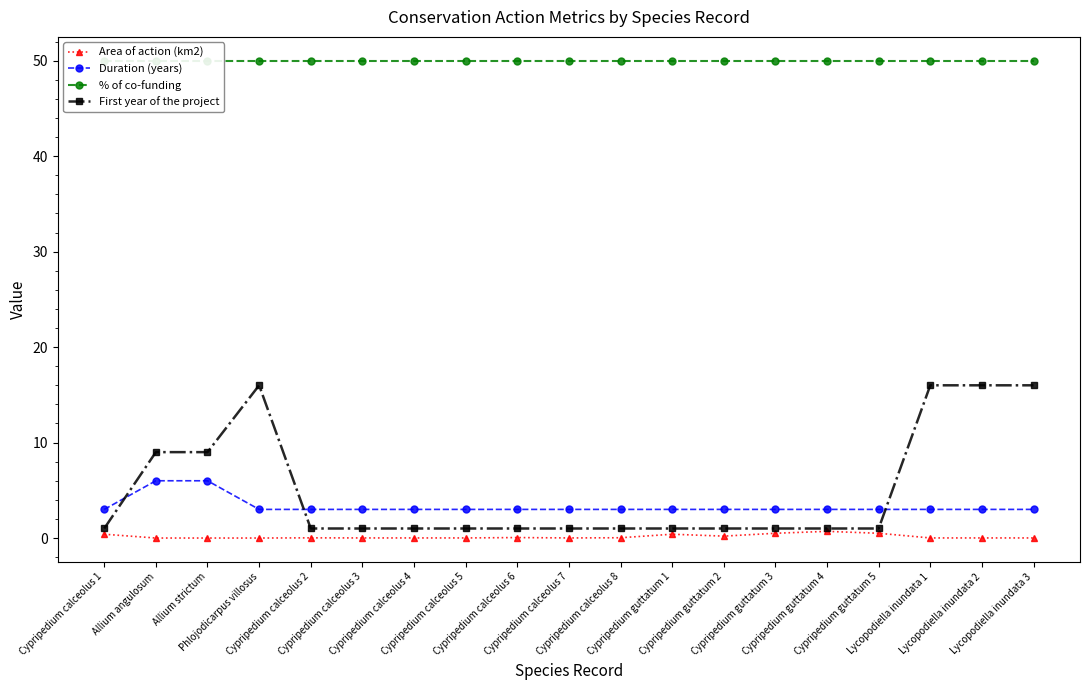

Reading left to right, extract all data points from this chart.

Area of action (km2): Cypripedium calceolus 1=0.4	Allium angulosum=0.0	Allium strictum=0.0	Phlojodicarpus villosus=0.0	Cypripedium calceolus 2=0.0	Cypripedium calceolus 3=0.0	Cypripedium calceolus 4=0.0	Cypripedium calceolus 5=0.0	Cypripedium calceolus 6=0.1	Cypripedium calceolus 7=0.0	Cypripedium calceolus 8=0.0	Cypripedium guttatum 1=0.4	Cypripedium guttatum 2=0.2	Cypripedium guttatum 3=0.5	Cypripedium guttatum 4=0.7	Cypripedium guttatum 5=0.5	Lycopodiella inundata 1=0.0	Lycopodiella inundata 2=0.0	Lycopodiella inundata 3=0.0
Duration (years): Cypripedium calceolus 1=3.0	Allium angulosum=6.0	Allium strictum=6.0	Phlojodicarpus villosus=3.0	Cypripedium calceolus 2=3.0	Cypripedium calceolus 3=3.0	Cypripedium calceolus 4=3.0	Cypripedium calceolus 5=3.0	Cypripedium calceolus 6=3.0	Cypripedium calceolus 7=3.0	Cypripedium calceolus 8=3.0	Cypripedium guttatum 1=3.0	Cypripedium guttatum 2=3.0	Cypripedium guttatum 3=3.0	Cypripedium guttatum 4=3.0	Cypripedium guttatum 5=3.0	Lycopodiella inundata 1=3.0	Lycopodiella inundata 2=3.0	Lycopodiella inundata 3=3.0
% of co-funding: Cypripedium calceolus 1=50.0	Allium angulosum=50.0	Allium strictum=50.0	Phlojodicarpus villosus=50.0	Cypripedium calceolus 2=50.0	Cypripedium calceolus 3=50.0	Cypripedium calceolus 4=50.0	Cypripedium calceolus 5=50.0	Cypripedium calceolus 6=50.0	Cypripedium calceolus 7=50.0	Cypripedium calceolus 8=50.0	Cypripedium guttatum 1=50.0	Cypripedium guttatum 2=50.0	Cypripedium guttatum 3=50.0	Cypripedium guttatum 4=50.0	Cypripedium guttatum 5=50.0	Lycopodiella inundata 1=50.0	Lycopodiella inundata 2=50.0	Lycopodiella inundata 3=50.0
First year of the project: Cypripedium calceolus 1=1.0	Allium angulosum=9.0	Allium strictum=9.0	Phlojodicarpus villosus=16.0	Cypripedium calceolus 2=1.0	Cypripedium calceolus 3=1.0	Cypripedium calceolus 4=1.0	Cypripedium calceolus 5=1.0	Cypripedium calceolus 6=1.0	Cypripedium calceolus 7=1.0	Cypripedium calceolus 8=1.0	Cypripedium guttatum 1=1.0	Cypripedium guttatum 2=1.0	Cypripedium guttatum 3=1.0	Cypripedium guttatum 4=1.0	Cypripedium guttatum 5=1.0	Lycopodiella inundata 1=16.0	Lycopodiella inundata 2=16.0	Lycopodiella inundata 3=16.0